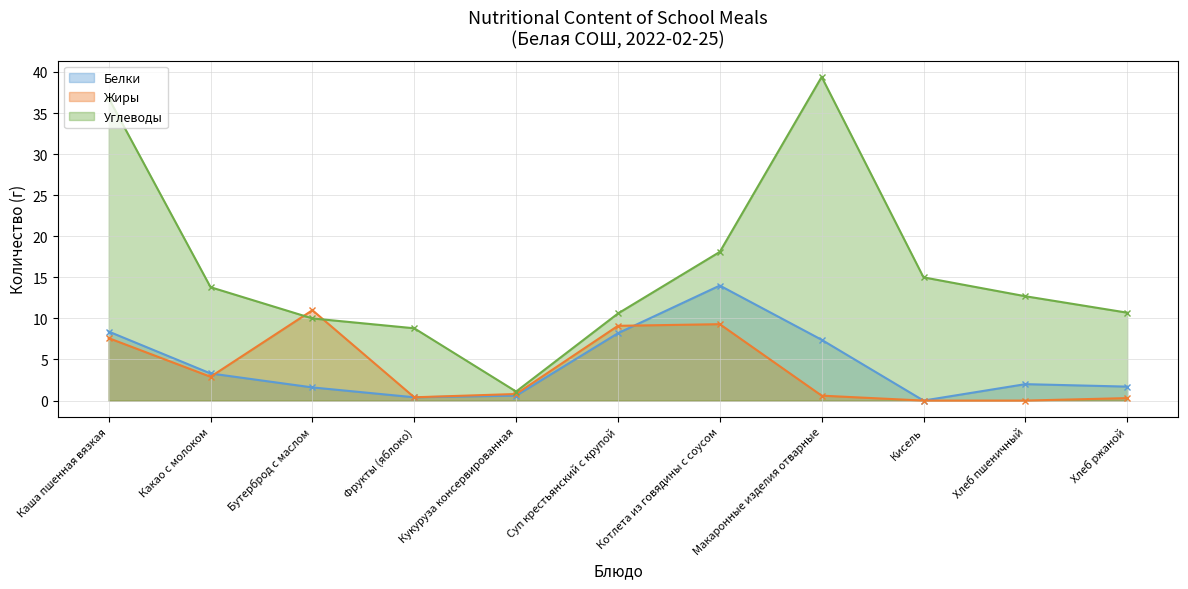

Is the value of Углеводы at Кукуруза консервированная greater than the value of Жиры at Хлеб ржаной?

Yes